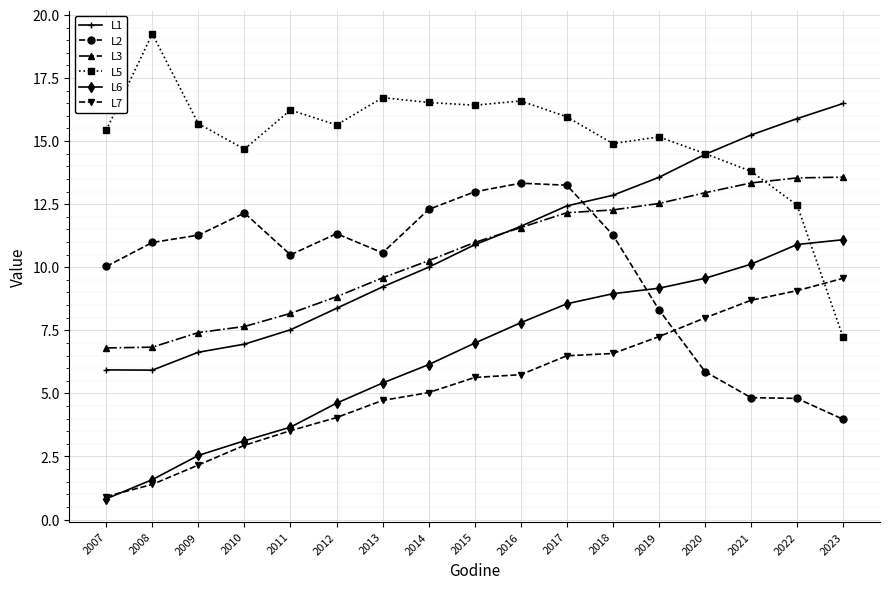

Where does the L5 series first go above 15?

2007